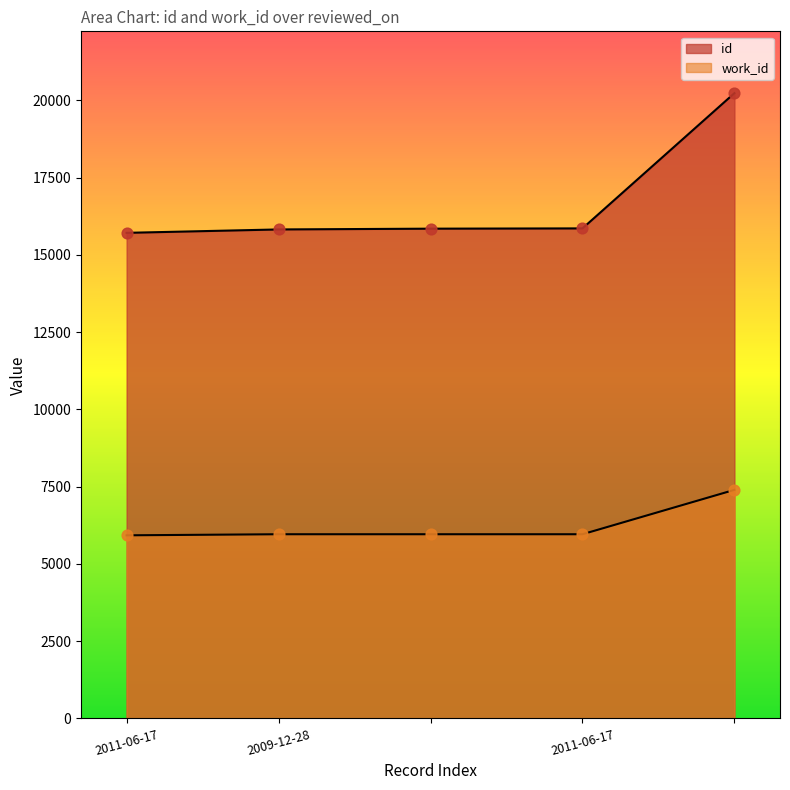

Which series contains the highest Y value?

id